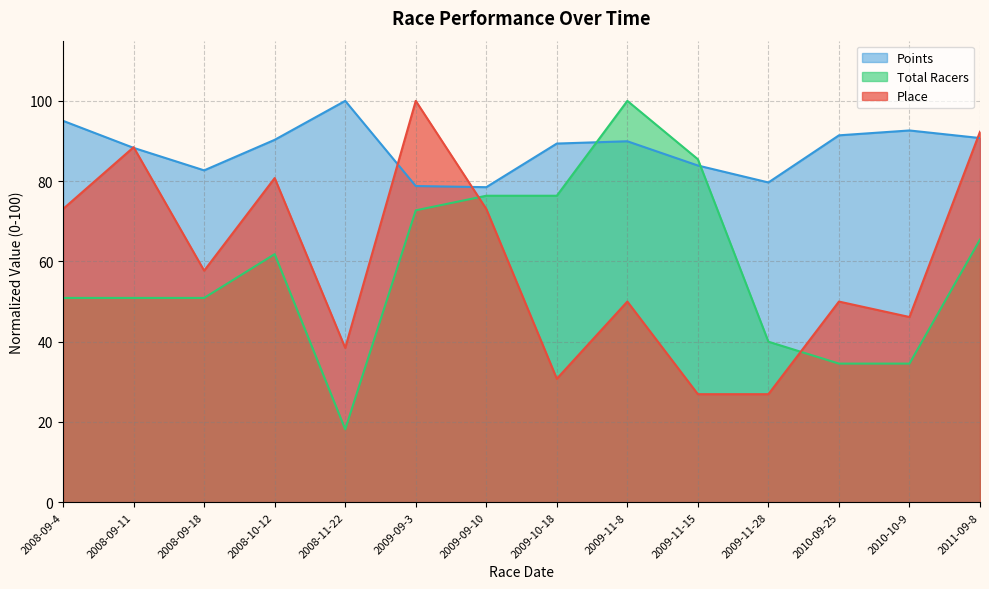

Reading right to left, extract all data points from this chart.

Place: 92.3	46.2	50.0	26.9	26.9	50.0	30.8	73.1	100.0	38.5	80.8	57.7	88.5	73.1
Total Racers: 65.5	34.5	34.5	40.0	85.5	100.0	76.4	76.4	72.7	18.2	61.8	50.9	50.9	50.9
Points: 90.7	92.6	91.4	79.7	83.9	89.9	89.4	78.5	78.8	100.0	90.3	82.7	88.3	95.0